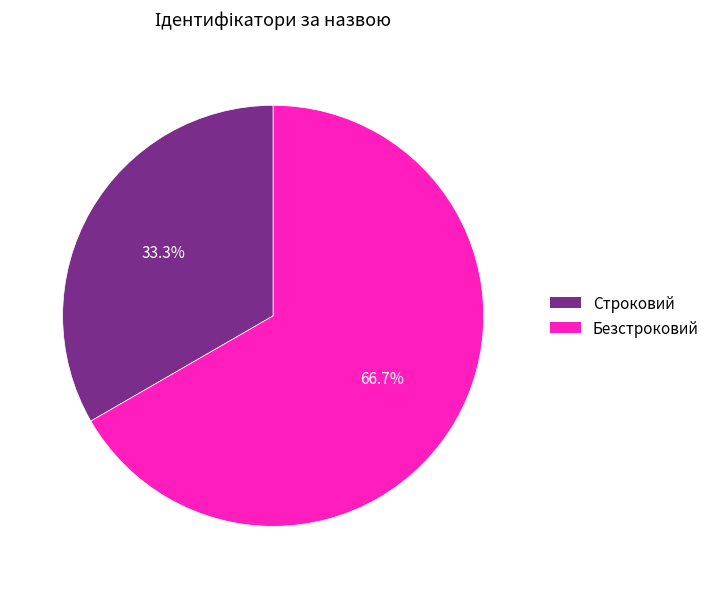

How many segments does this pie chart have?

2